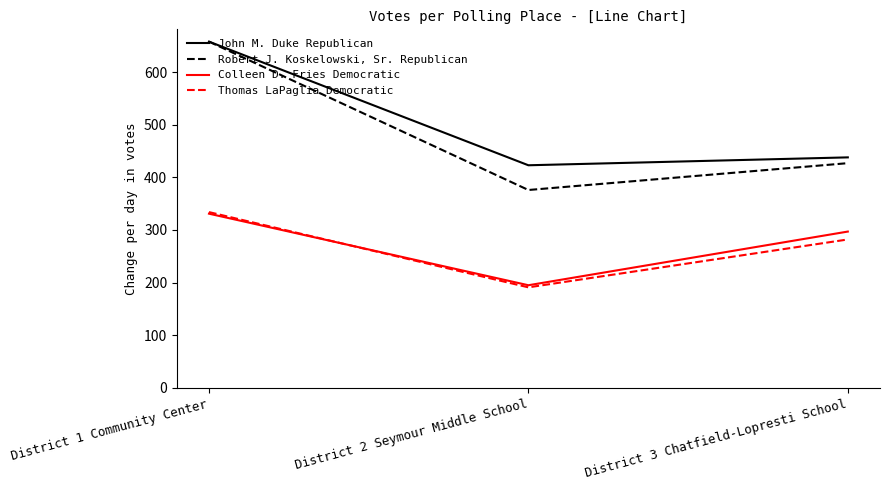

What is the sum of the Thomas LaPaglia Democratic values at District 3 Chatfield-Lopresti School and District 1 Community Center?

616